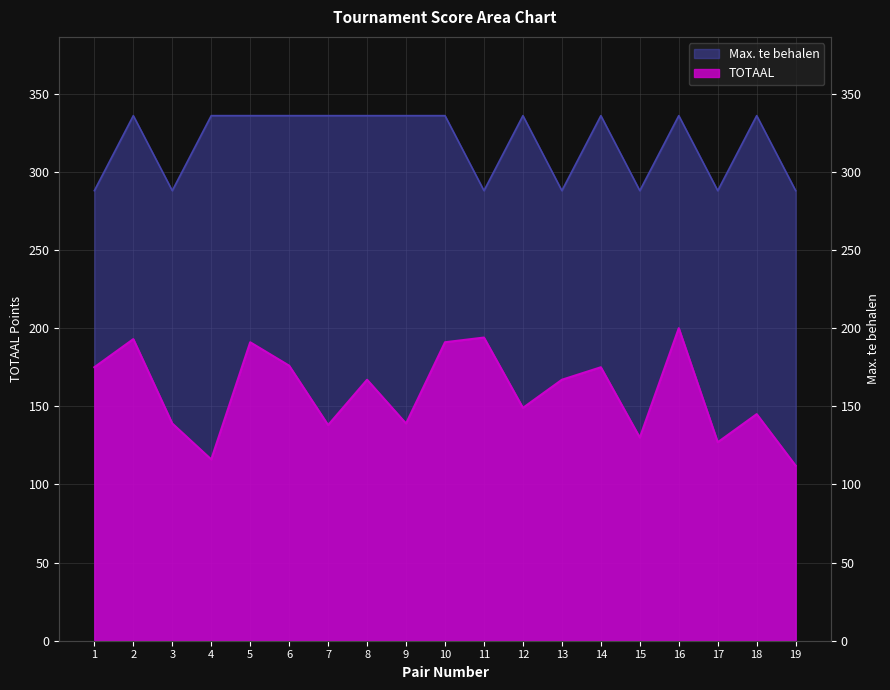

Where is the first local minimum for Max. te behalen?

3